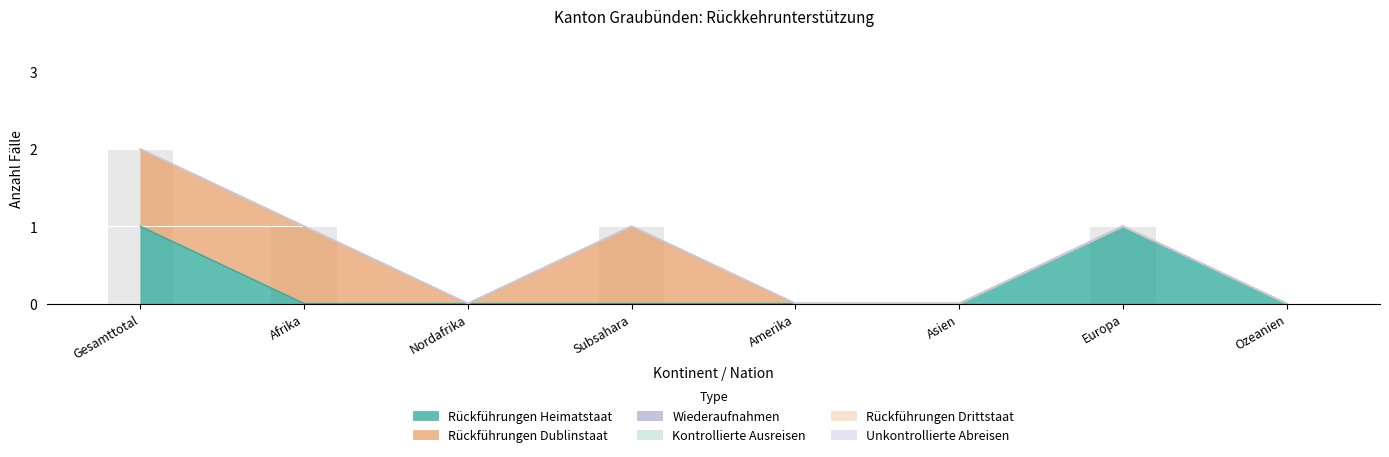

What is the difference between the maximum and minimum values in the Rückführungen Heimatstaat series?

1